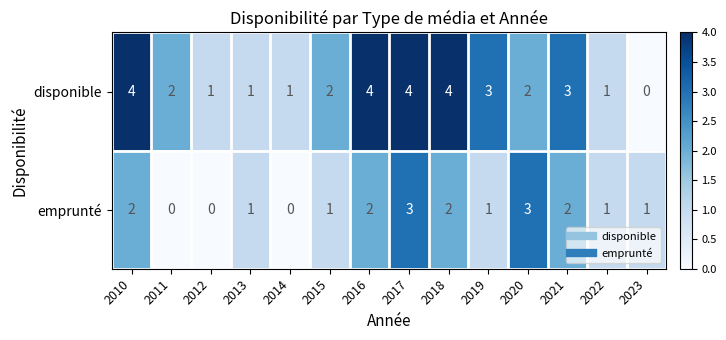

What is the difference between the second highest and minimum values in the emprunté series?

3